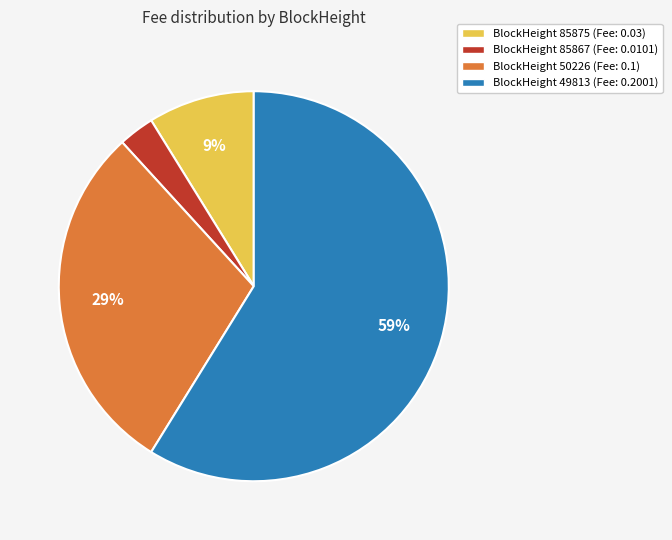

Is there a majority slice in this chart?

Yes